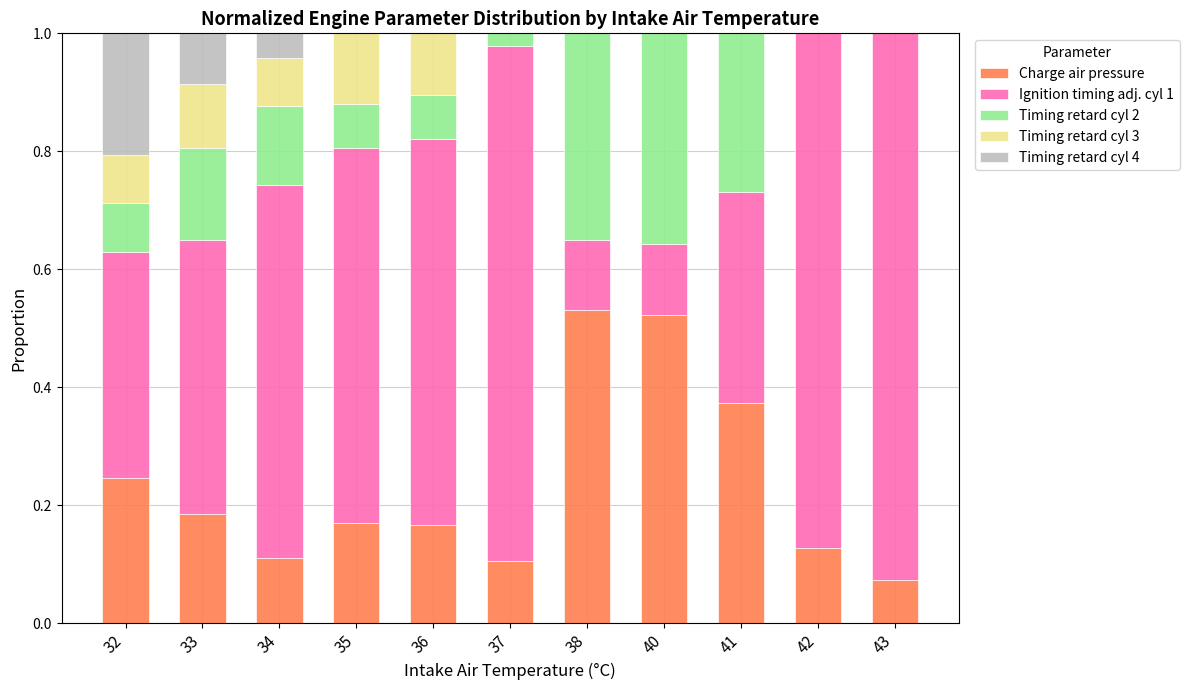

The value of Charge air pressure at 32 is 0.1. True or false?

False